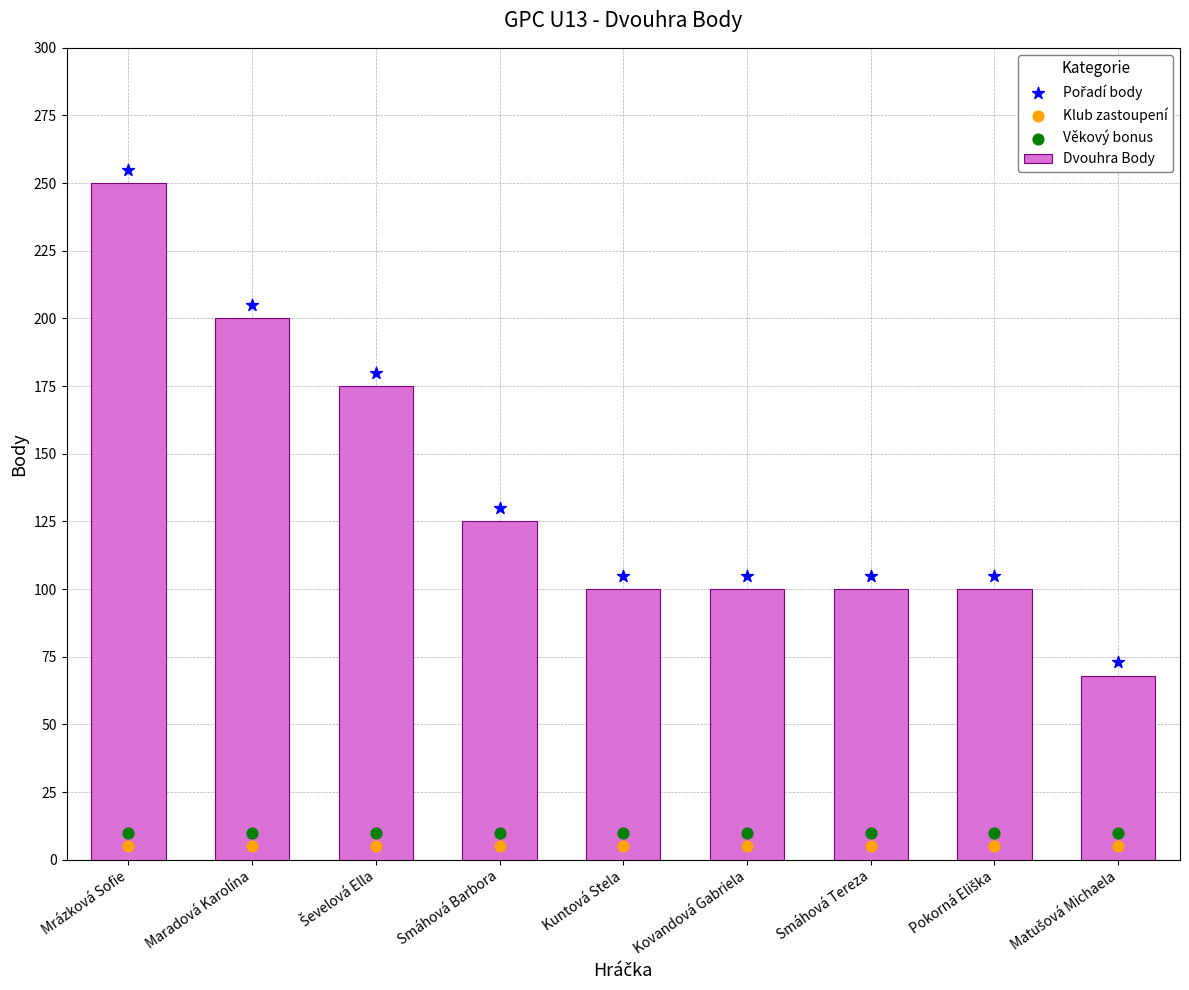

Which series contains the highest Y value?

Pořadí body